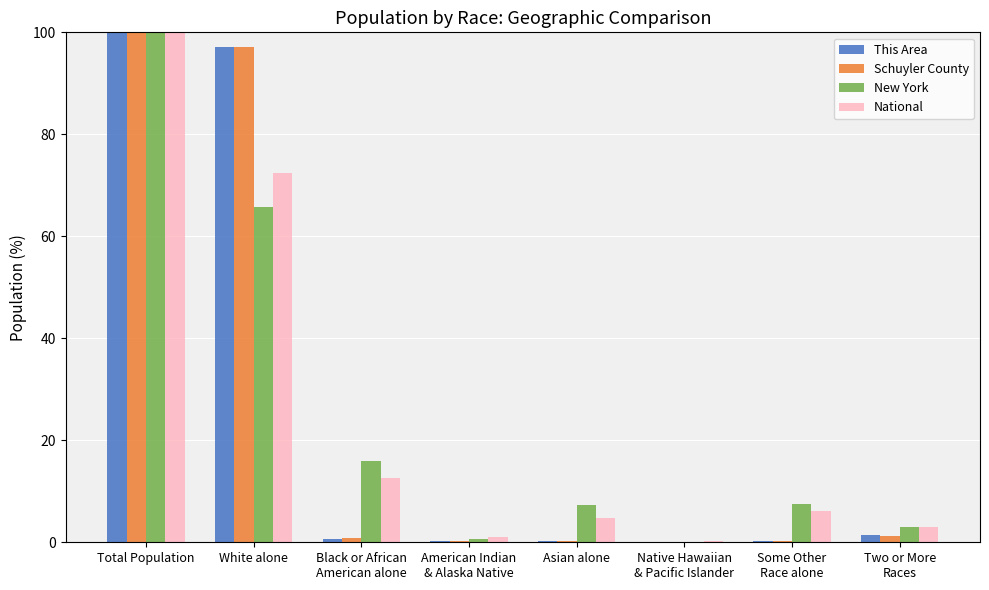

What is the sum of all New York values?

200.0